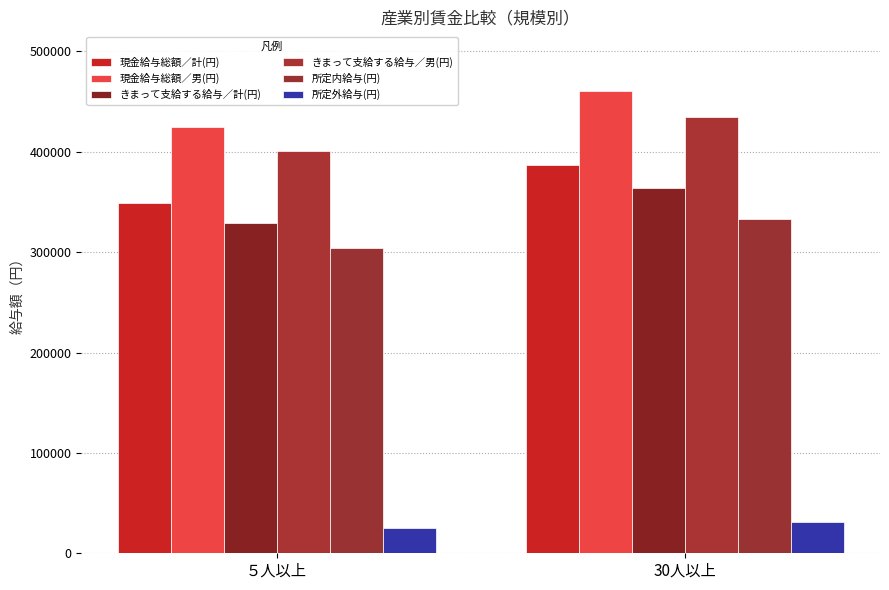

At ５人以上, list the series in order from smallest to largest.

所定外給与(円), 所定内給与(円), きまって支給する給与／計(円), 現金給与総額／計(円), きまって支給する給与／男(円), 現金給与総額／男(円)